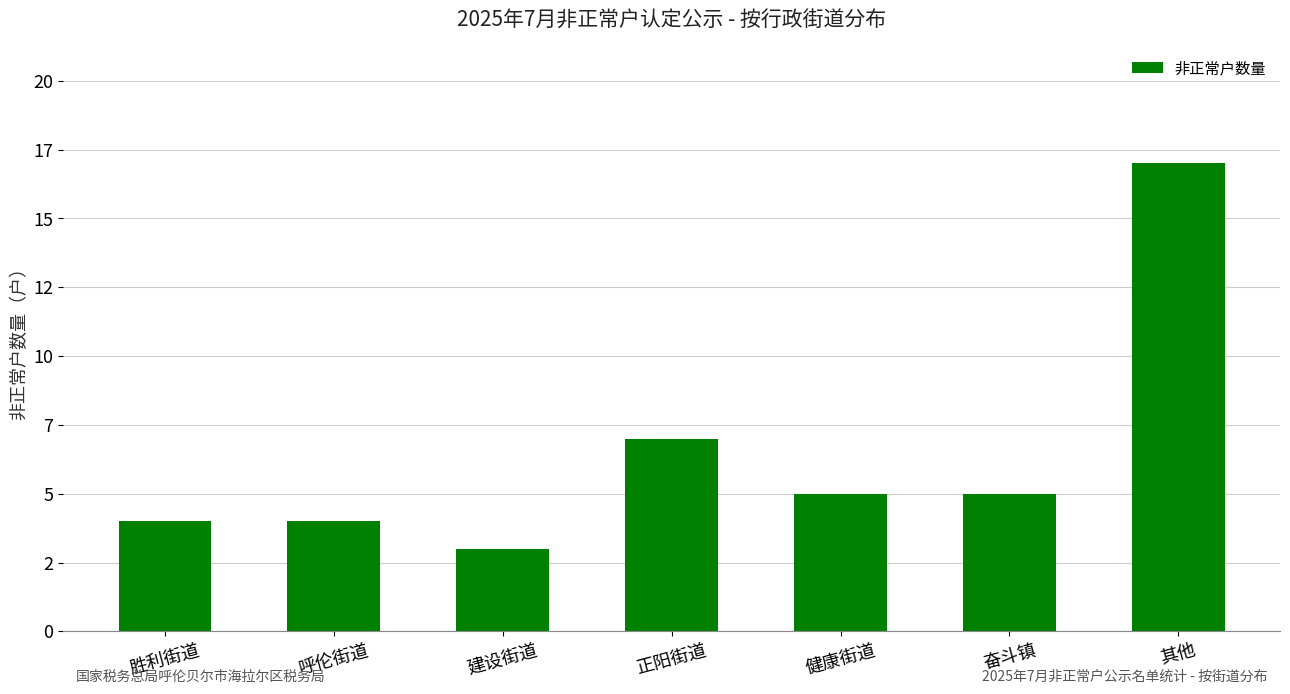

What is the label of the 7th bar from the left?

其他